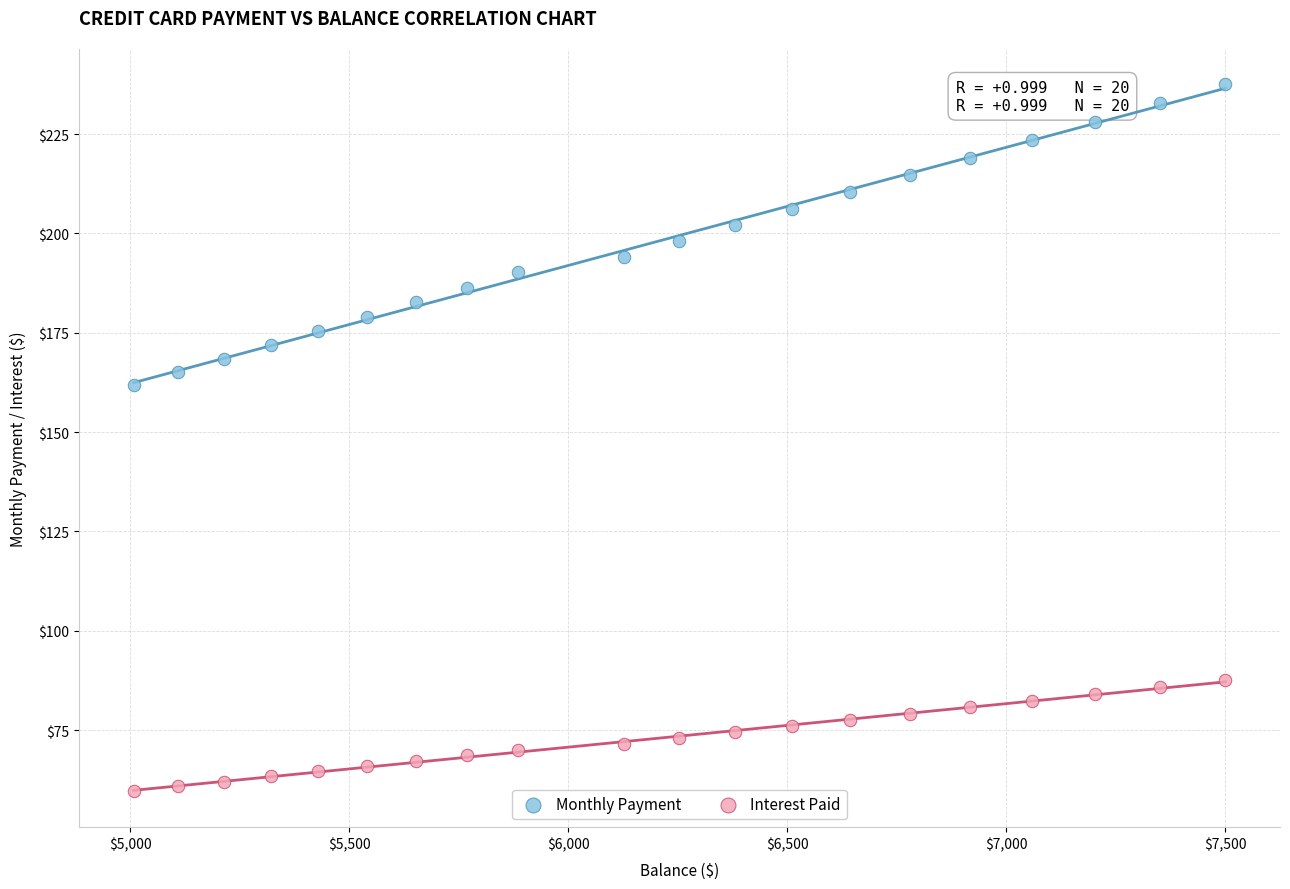

Across all data points, what is the range of Y values (max minus min)?

177.9